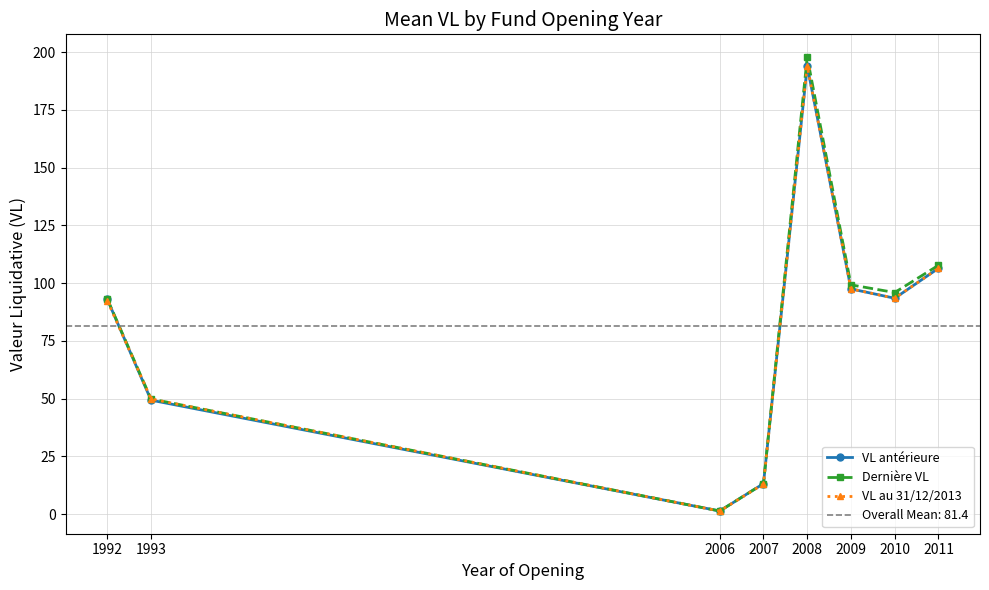

The value of VL antérieure at 1992 is 93.0. True or false?

True